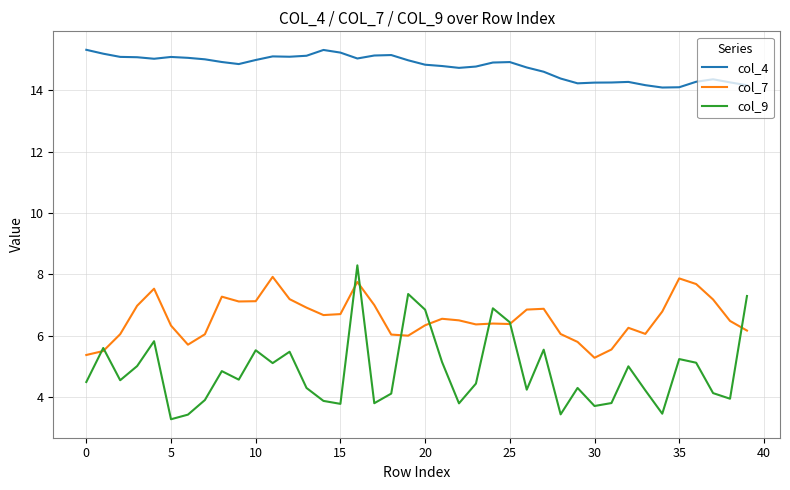

True or false: col_4 and col_7 cross at least once.

False